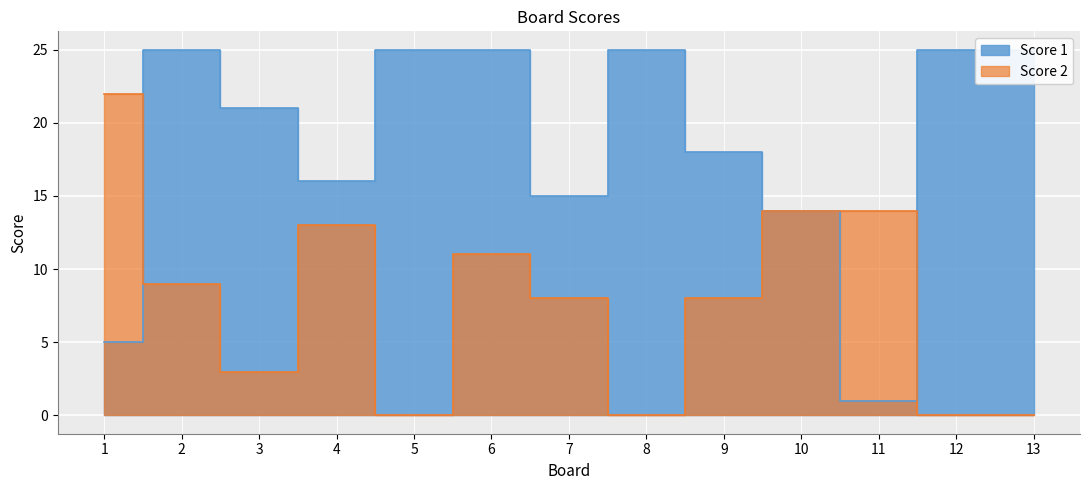

Which category has the lowest value in the Score 1 series?

11